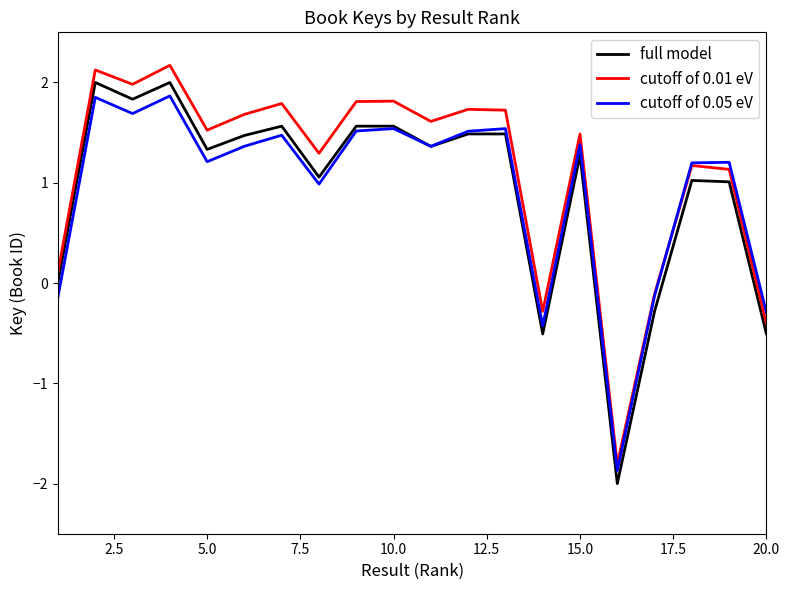

What is the minimum value for full model?

-2.0